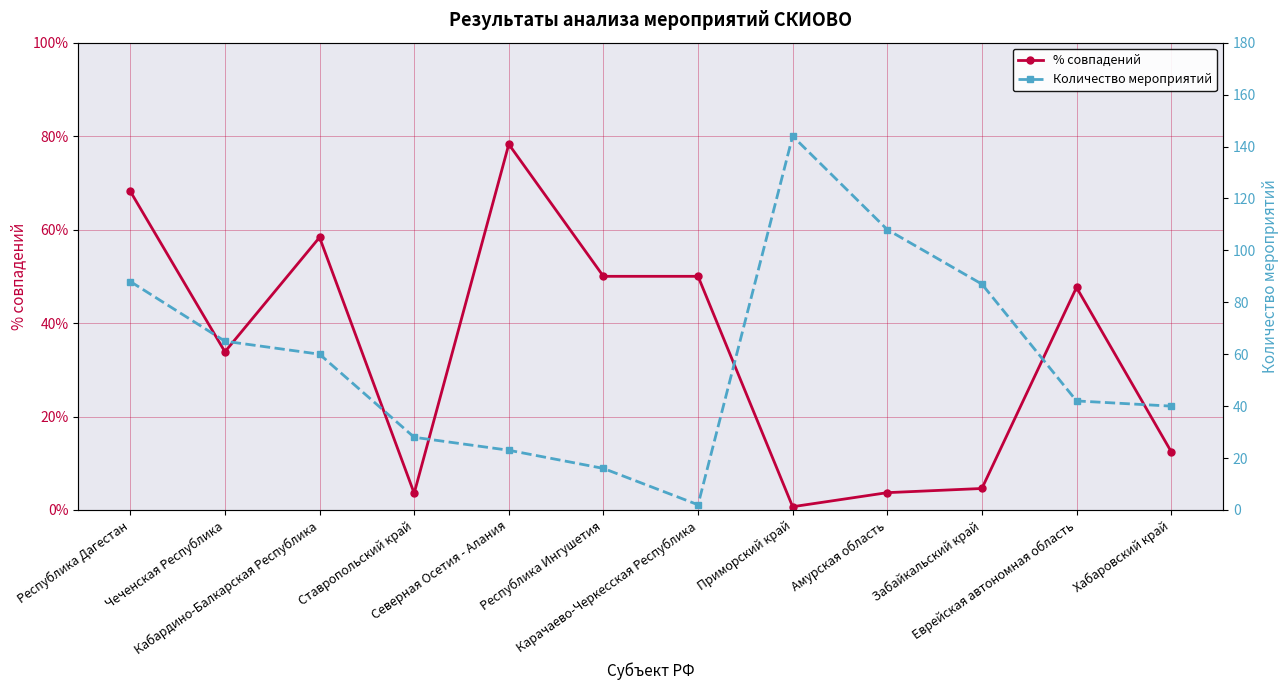

Rank the series by their average value, from highest to lowest.

Количество мероприятий, % совпадений